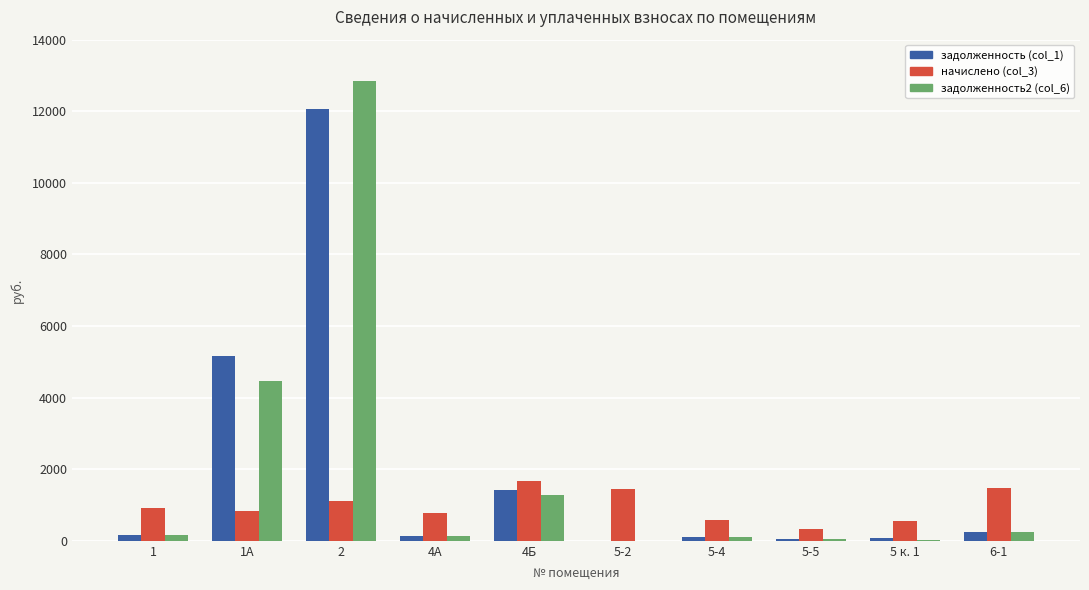

Is the value of задолженность (col_1) at 2 greater than the value of задолженность2 (col_6) at 5 к. 1?

Yes